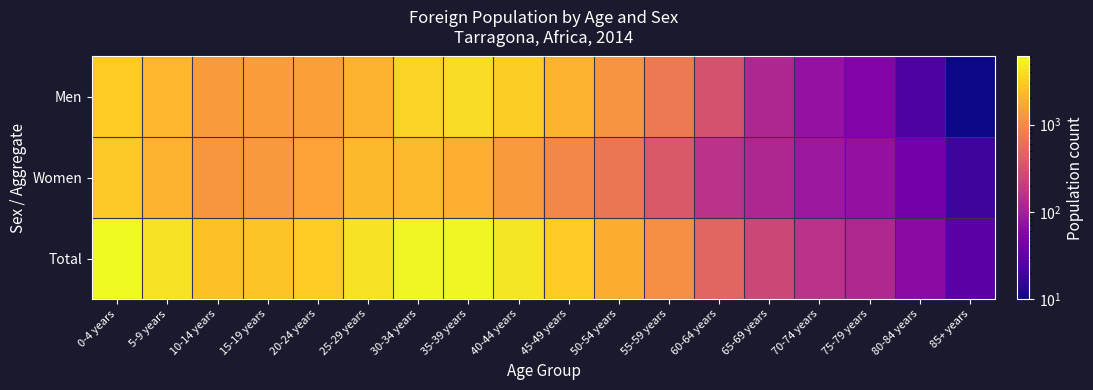

Which series changed the most between 0-4 years and 75-79 years?

Total